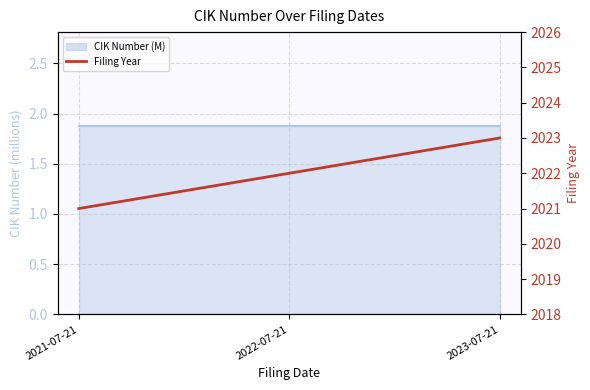

At which label does the data first exceed 2022?

2023-07-21